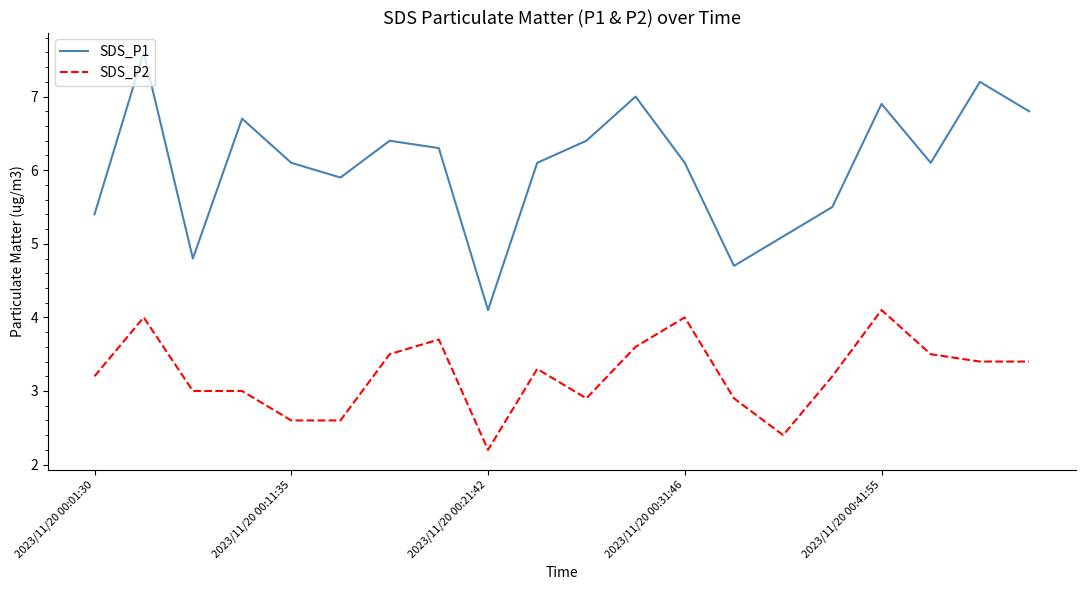

What is the difference between the maximum and minimum values in the SDS_P1 series?

3.5